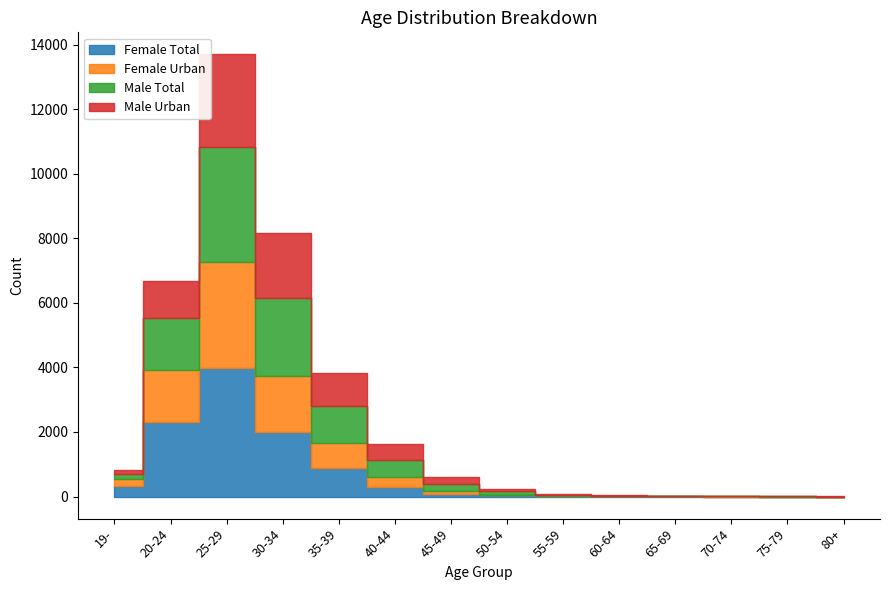

How many interior local peaks does the Male Urban series have?

2